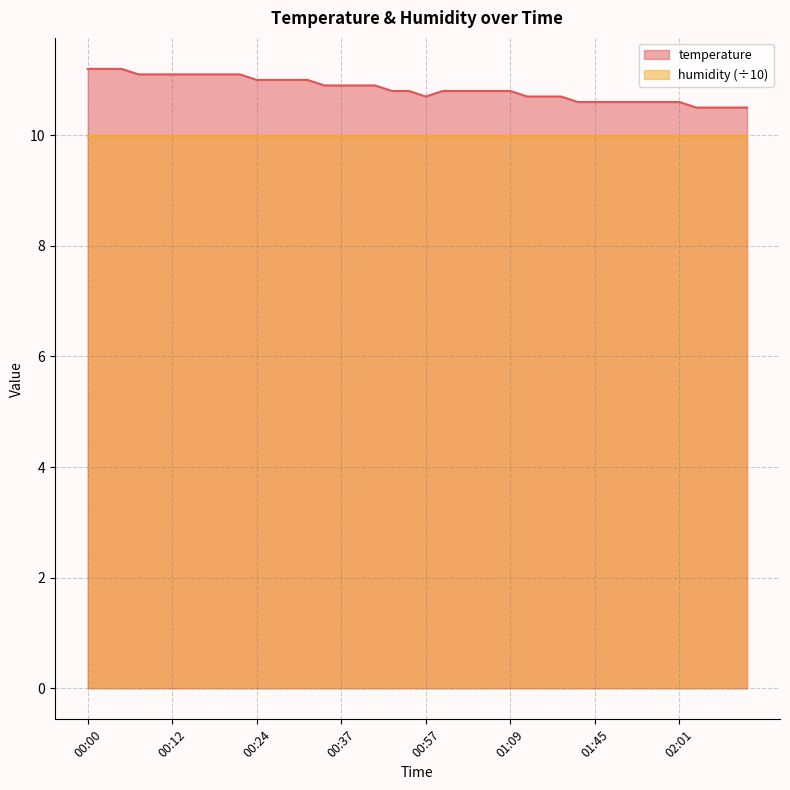

Rank the categories by value from highest to lowest.

00:00, 00:03, 00:05, 00:07, 00:10, 00:12, 00:15, 00:17, 00:20, 00:22, 00:24, 00:27, 00:29, 00:32, 00:34, 00:37, 00:39, 00:42, 00:52, 00:55, 01:00, 01:02, 01:05, 01:07, 01:09, 00:57, 01:32, 01:34, 01:40, 01:43, 01:45, 01:48, 01:51, 01:53, 01:59, 02:01, 02:04, 02:06, 02:09, 02:11